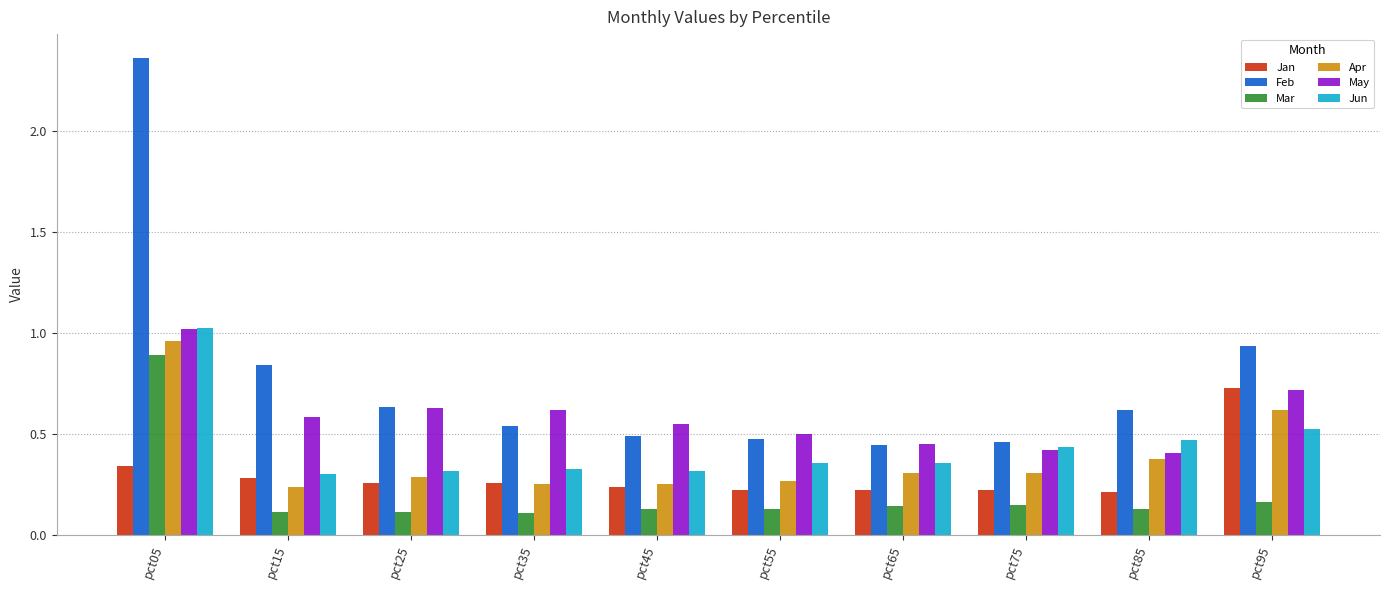

The value of Jun at pct85 is 0.2. True or false?

False